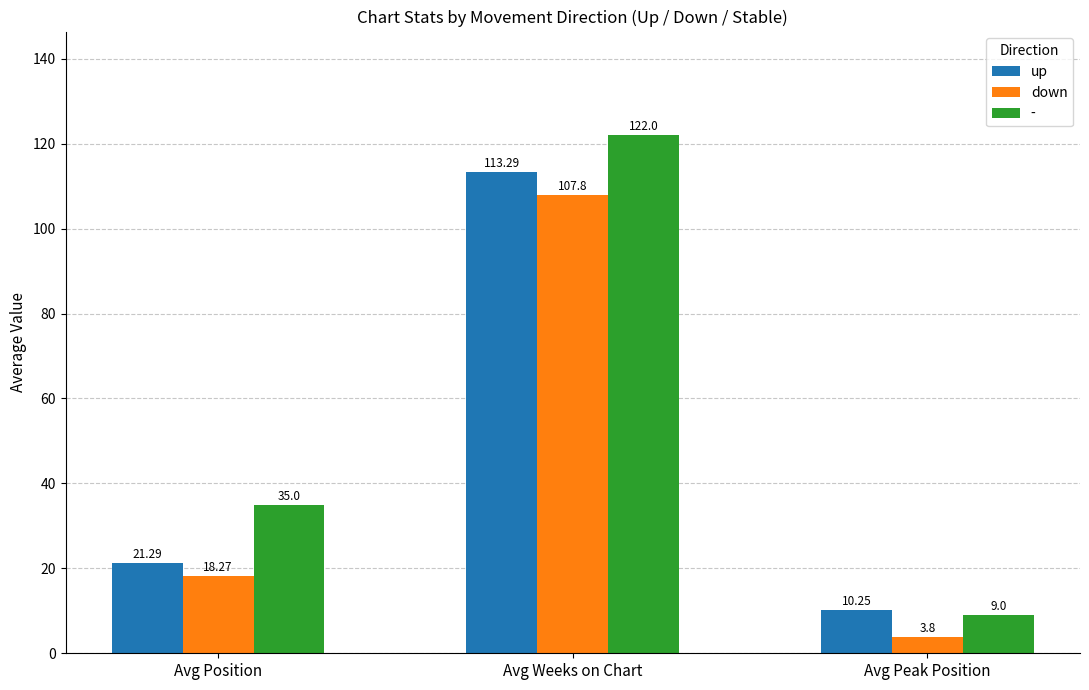

What are all the series names shown in the legend?

up, down, -